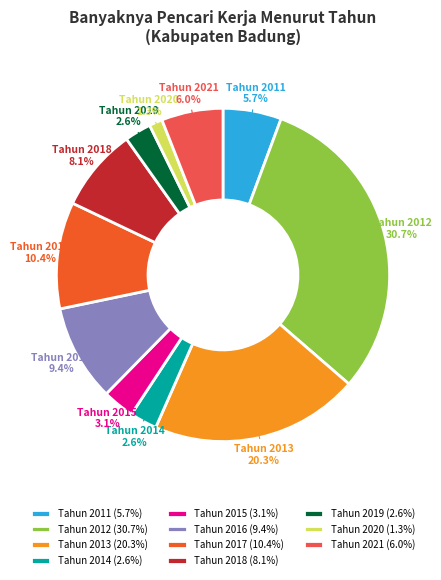

Which has a higher value, Tahun 2016 (9.4%) or Tahun 2011 (5.7%)?

Tahun 2016 (9.4%)